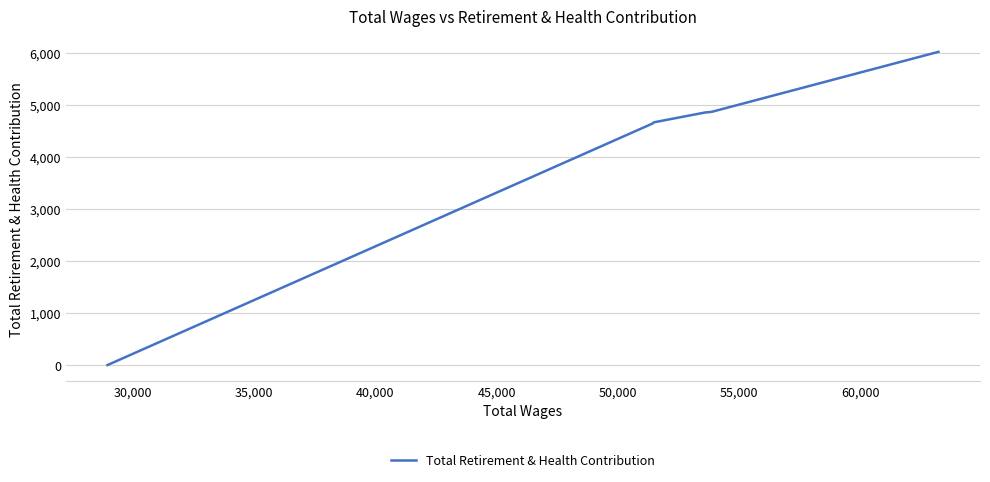

What is the average value?

4178